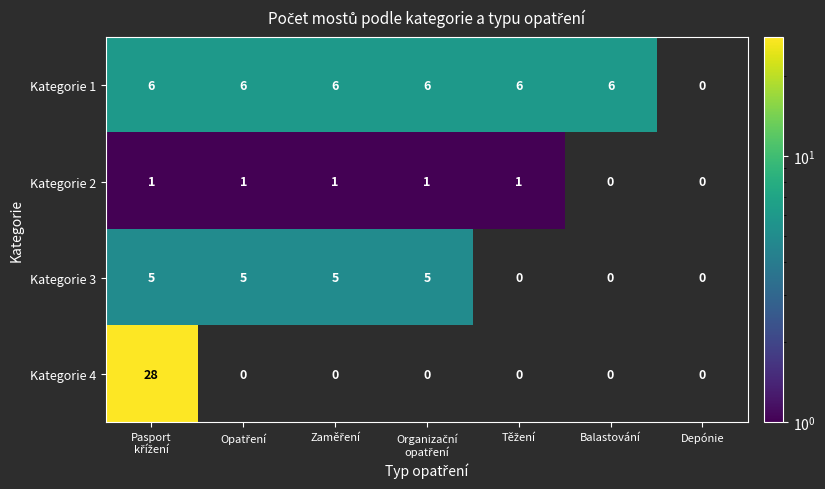

List the series in order of their peak value, lowest first.

Kategorie 2, Kategorie 3, Kategorie 1, Kategorie 4